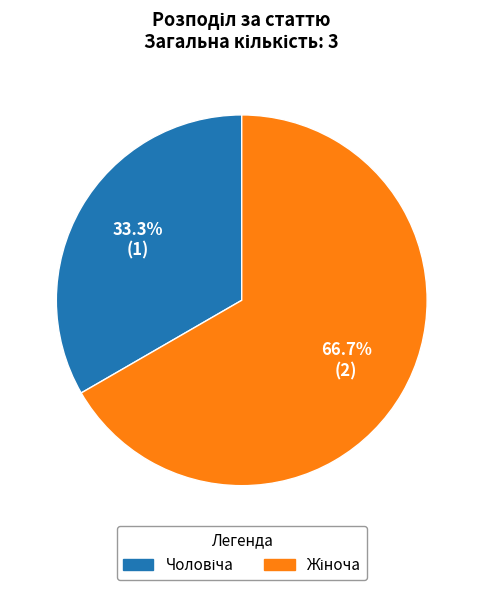

Is there any slice that represents more than half of the pie?

Yes